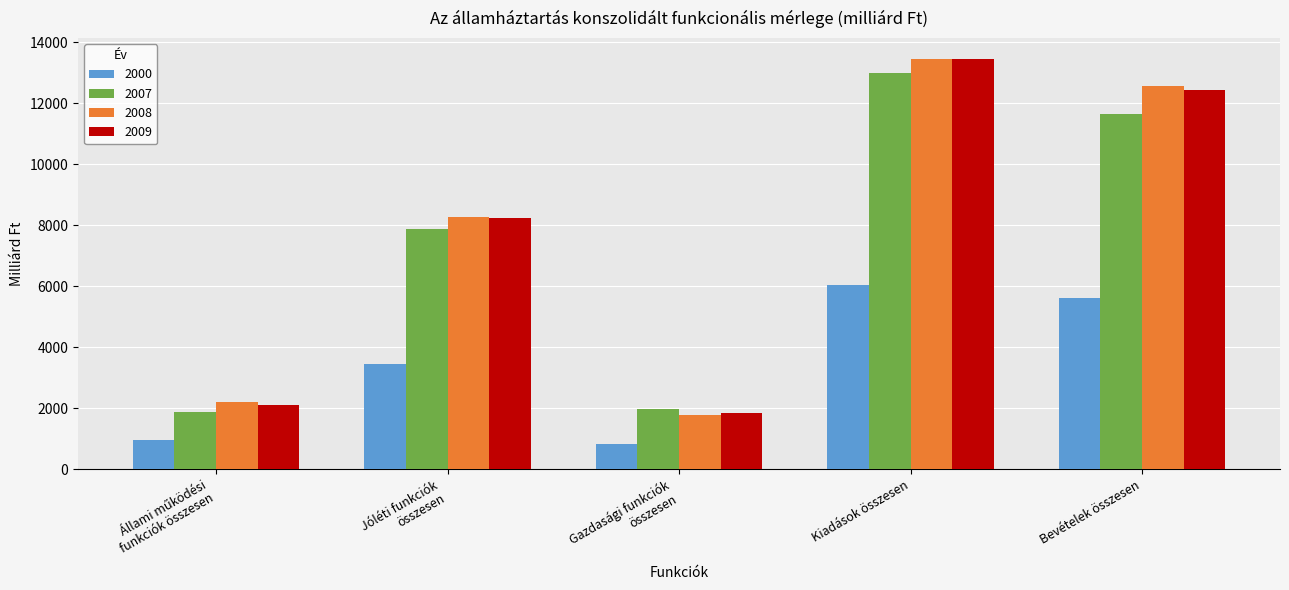

What is the maximum value shown in the chart?

13466.4